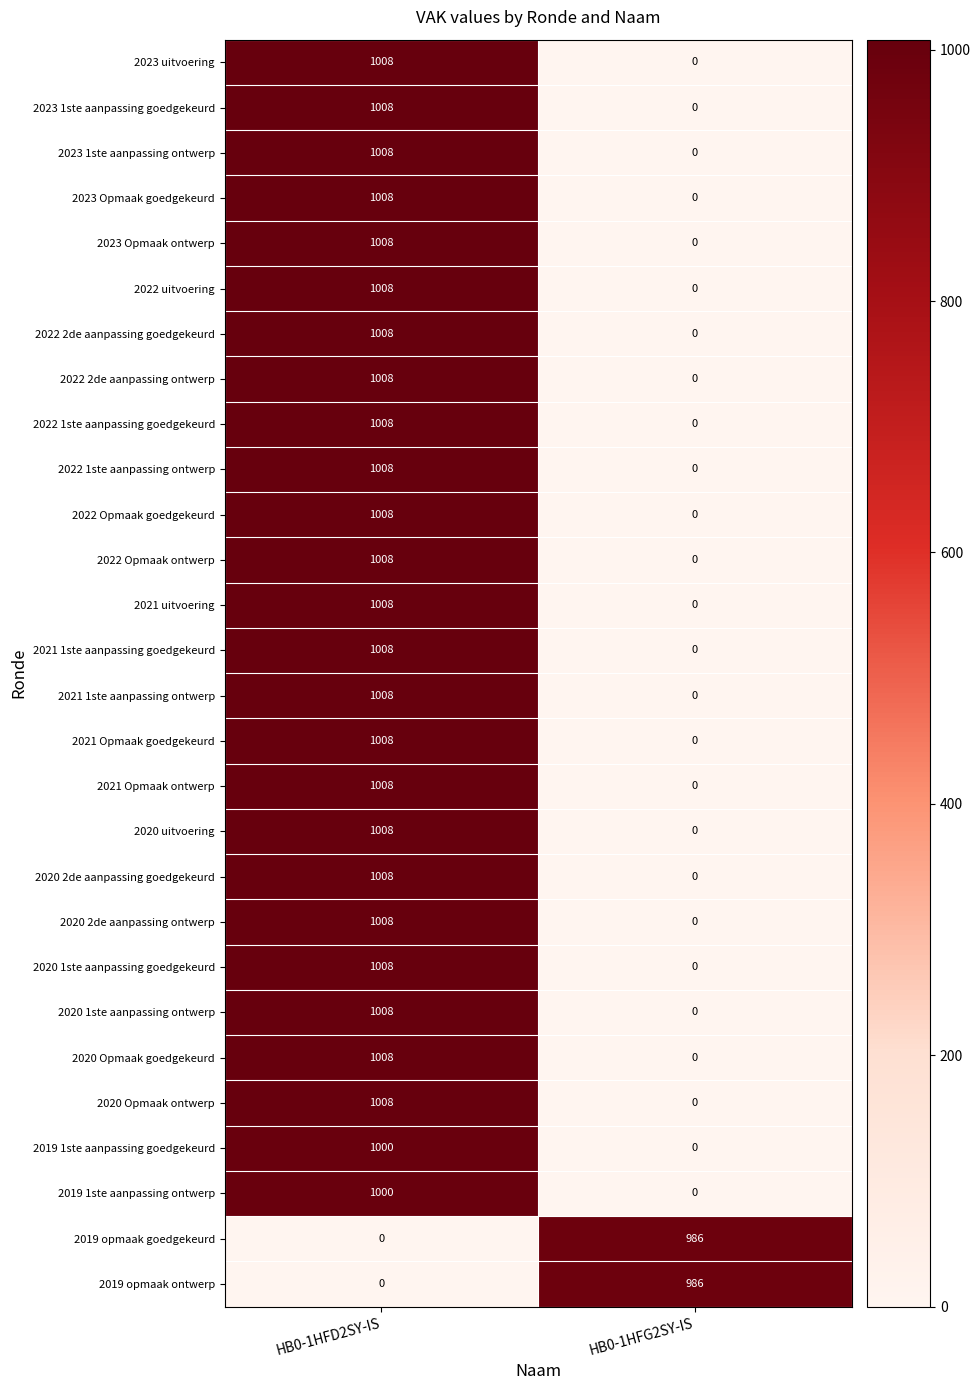

True or false: 2022 2de aanpassing goedgekeurd has a value of 0 at HB0-1HFG2SY-IS.

True